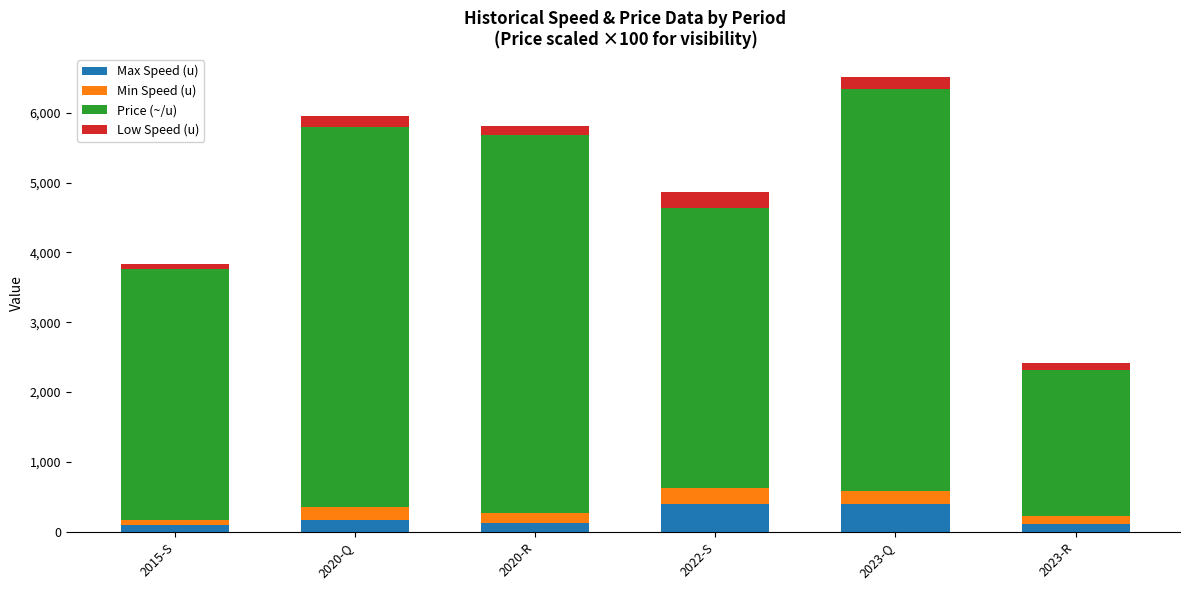

What is the difference between the maximum and second lowest values in the Max Speed (u) series?

290